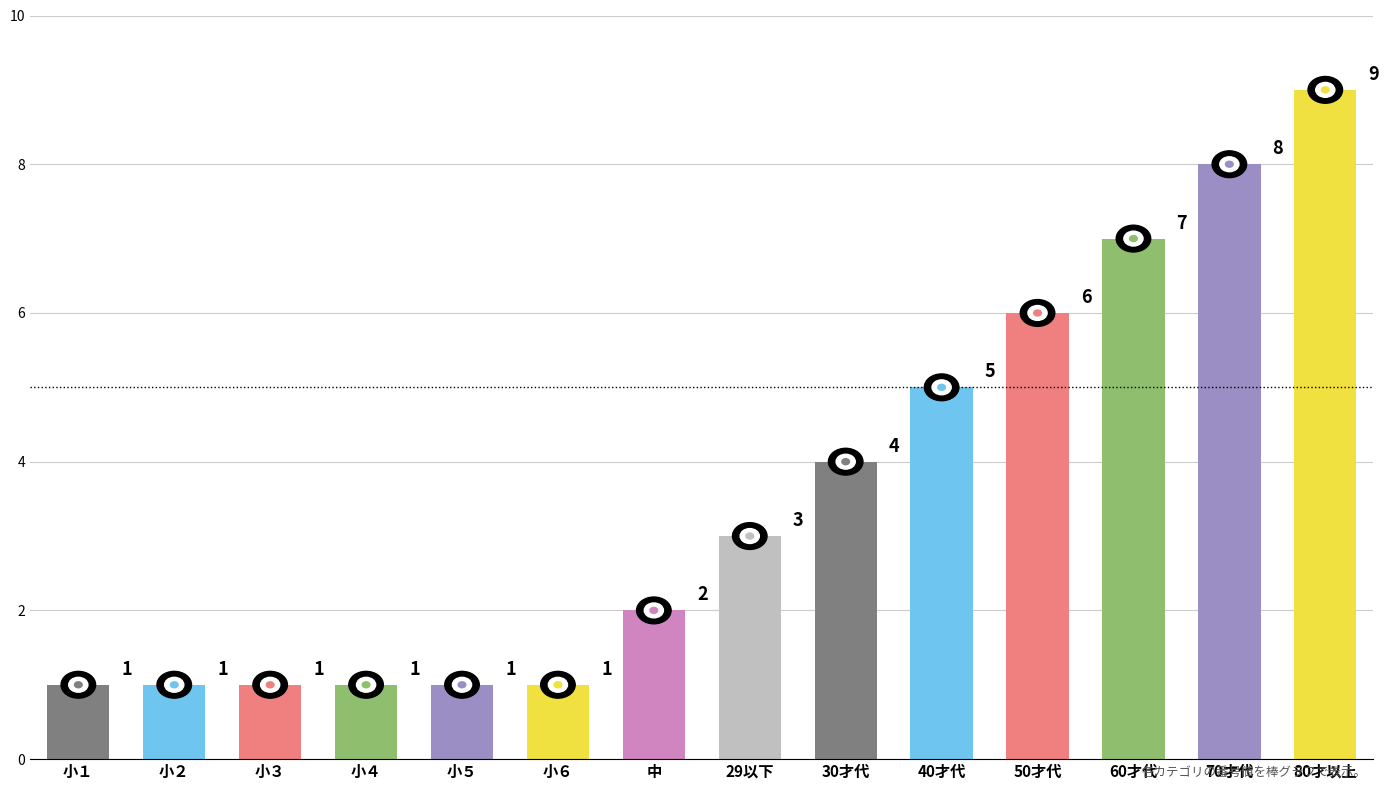

What is the difference between the values at 29以下 and 70才代?

5